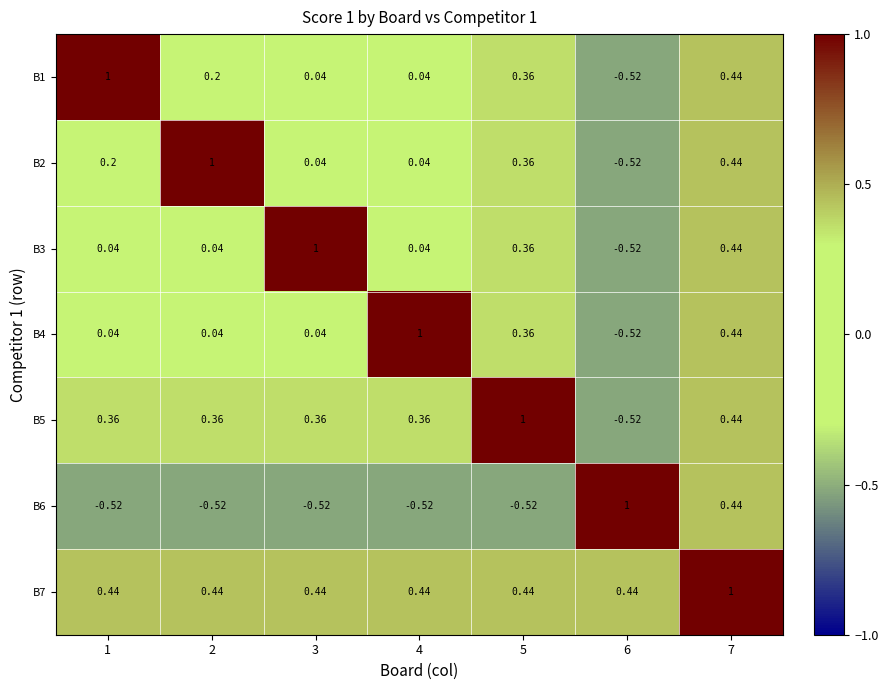

What is the spread (max minus min) of values at 2?

1.5